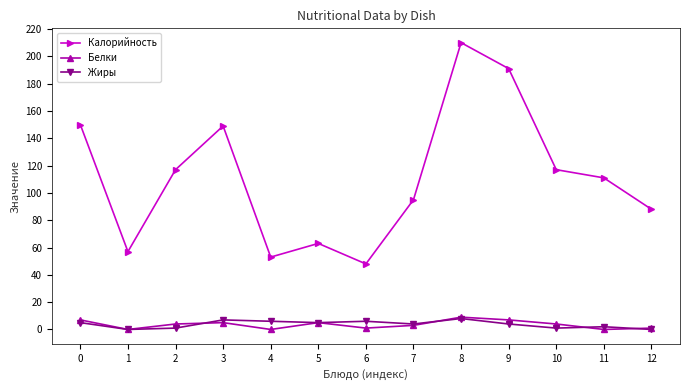

Count the Белки values in the range 1 to 5.

7